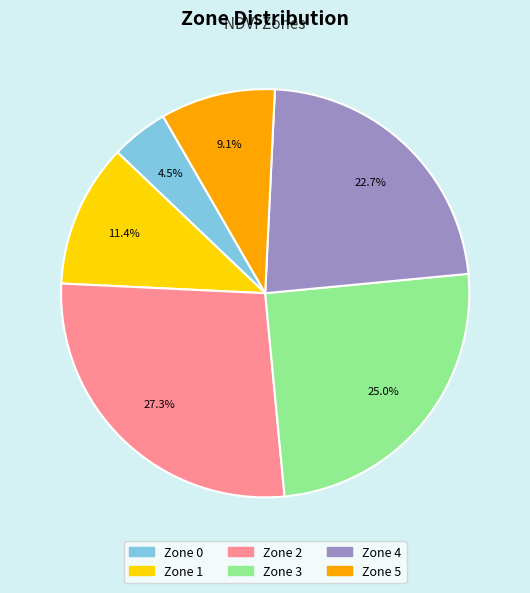

What percentage is the Zone 4 slice, to the nearest percent?

23%